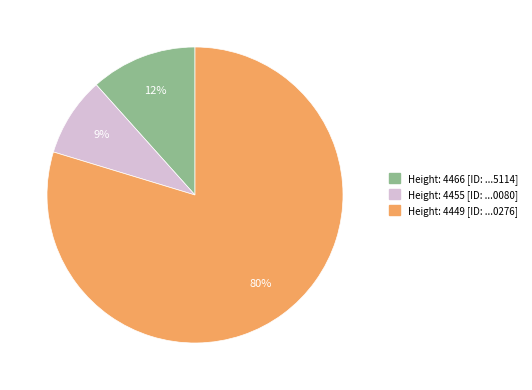

How many slices are in this pie chart?

3